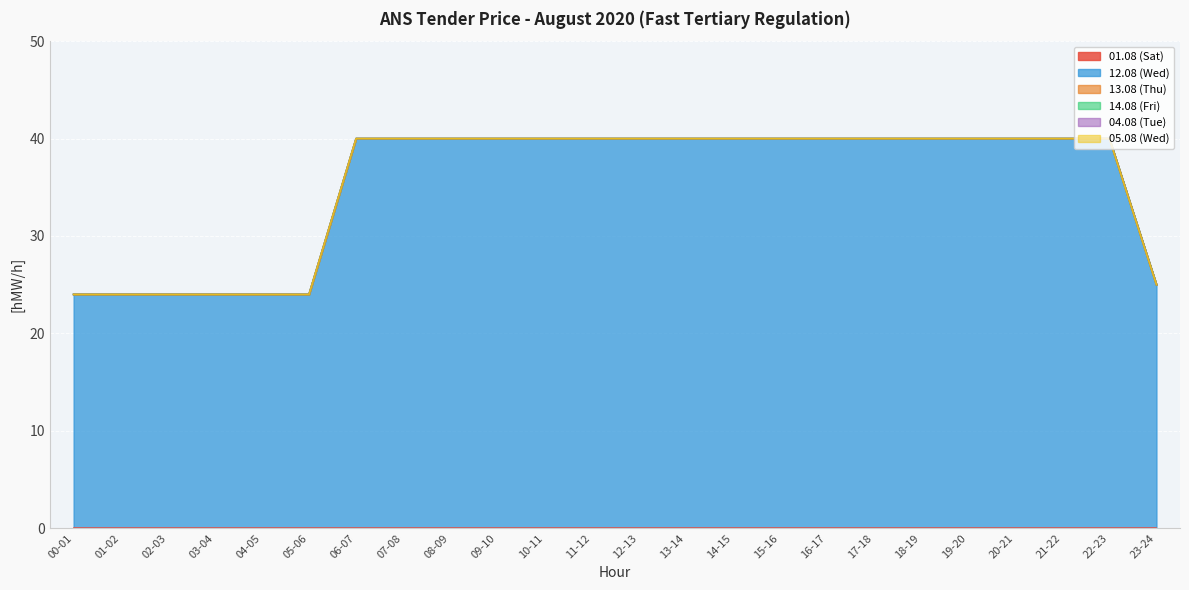

Reading left to right, transcribe all the data shown in this chart.

01.08 (Sat): 0	0	0	0	0	0	0	0	0	0	0	0	0	0	0	0	0	0	0	0	0	0	0	0
12.08 (Wed): 24	24	24	24	24	24	40	40	40	40	40	40	40	40	40	40	40	40	40	40	40	40	40	25
13.08 (Thu): 0	0	0	0	0	0	0	0	0	0	0	0	0	0	0	0	0	0	0	0	0	0	0	0
14.08 (Fri): 0	0	0	0	0	0	0	0	0	0	0	0	0	0	0	0	0	0	0	0	0	0	0	0
04.08 (Tue): 0	0	0	0	0	0	0	0	0	0	0	0	0	0	0	0	0	0	0	0	0	0	0	0
05.08 (Wed): 0	0	0	0	0	0	0	0	0	0	0	0	0	0	0	0	0	0	0	0	0	0	0	0